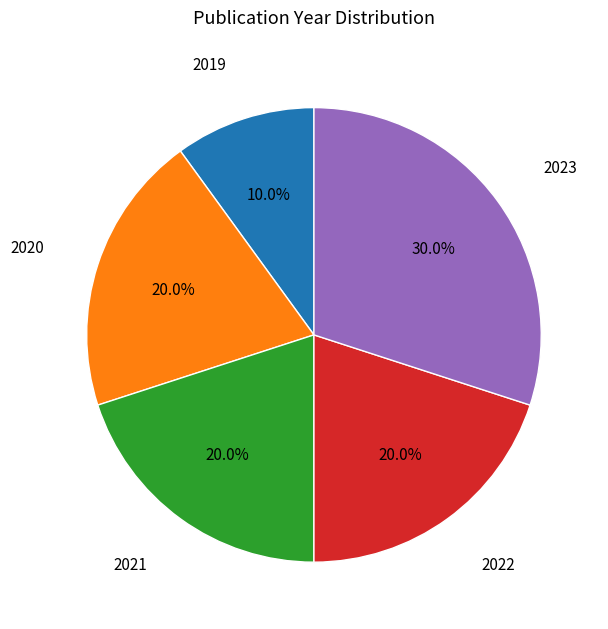

How many segments does this pie chart have?

5